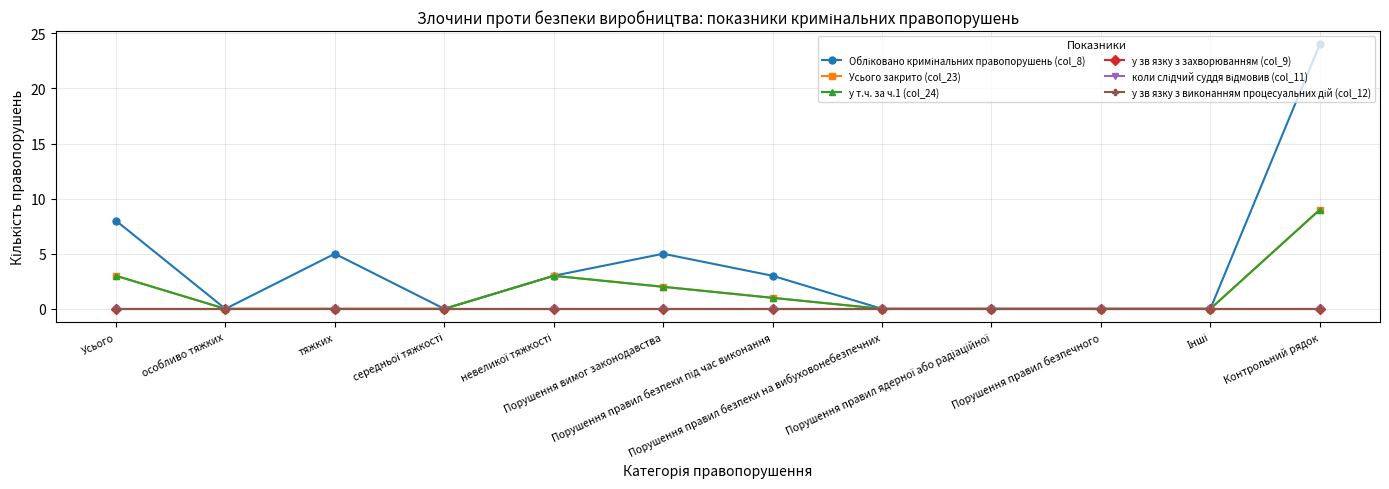

Reading left to right, extract all data points from this chart.

Обліковано кримінальних правопорушень (col_8): Усього=8	особливо тяжких=0	тяжких=5	середньої тяжкості=0	невеликої тяжкості=3	Порушення вимог законодавства=5	Порушення правил безпеки під час виконання=3	Порушення правил безпеки на вибуховонебезпечних=0	Порушення правил ядерної або радіаційної=0	Порушення правил безпечного=0	Інші=0	Контрольний рядок=24
Усього закрито (col_23): Усього=3	особливо тяжких=0	тяжких=0	середньої тяжкості=0	невеликої тяжкості=3	Порушення вимог законодавства=2	Порушення правил безпеки під час виконання=1	Порушення правил безпеки на вибуховонебезпечних=0	Порушення правил ядерної або радіаційної=0	Порушення правил безпечного=0	Інші=0	Контрольний рядок=9
у т.ч. за ч.1 (col_24): Усього=3	особливо тяжких=0	тяжких=0	середньої тяжкості=0	невеликої тяжкості=3	Порушення вимог законодавства=2	Порушення правил безпеки під час виконання=1	Порушення правил безпеки на вибуховонебезпечних=0	Порушення правил ядерної або радіаційної=0	Порушення правил безпечного=0	Інші=0	Контрольний рядок=9
у зв язку з захворюванням (col_9): Усього=0	особливо тяжких=0	тяжких=0	середньої тяжкості=0	невеликої тяжкості=0	Порушення вимог законодавства=0	Порушення правил безпеки під час виконання=0	Порушення правил безпеки на вибуховонебезпечних=0	Порушення правил ядерної або радіаційної=0	Порушення правил безпечного=0	Інші=0	Контрольний рядок=0
коли слідчий суддя відмовив (col_11): Усього=0	особливо тяжких=0	тяжких=0	середньої тяжкості=0	невеликої тяжкості=0	Порушення вимог законодавства=0	Порушення правил безпеки під час виконання=0	Порушення правил безпеки на вибуховонебезпечних=0	Порушення правил ядерної або радіаційної=0	Порушення правил безпечного=0	Інші=0	Контрольний рядок=0
у зв язку з виконанням процесуальних дій (col_12): Усього=0	особливо тяжких=0	тяжких=0	середньої тяжкості=0	невеликої тяжкості=0	Порушення вимог законодавства=0	Порушення правил безпеки під час виконання=0	Порушення правил безпеки на вибуховонебезпечних=0	Порушення правил ядерної або радіаційної=0	Порушення правил безпечного=0	Інші=0	Контрольний рядок=0